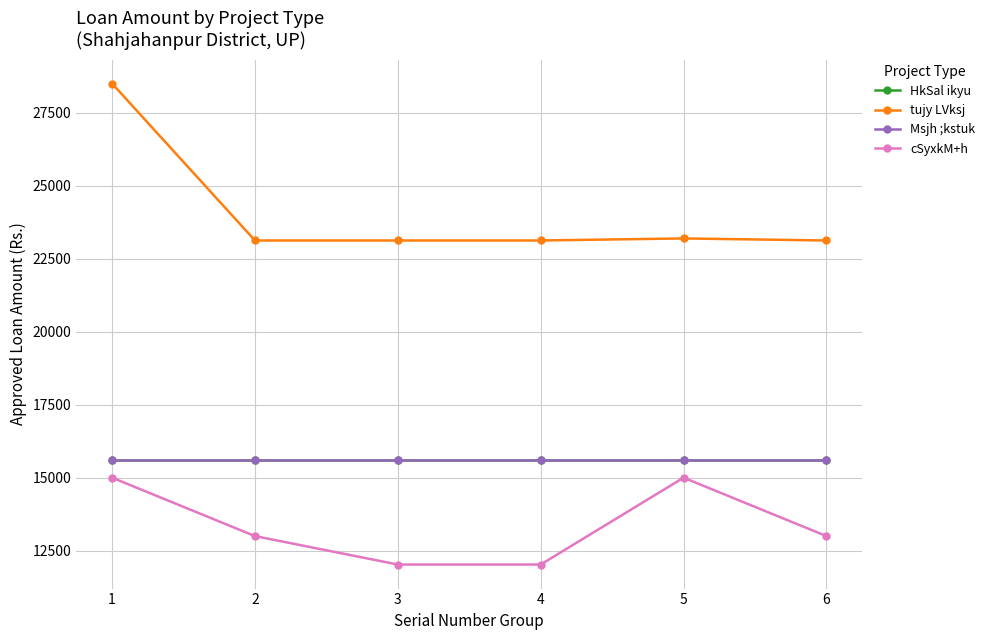

What is the sum of the Msjh ;kstuk values at 3 and 1?

31200